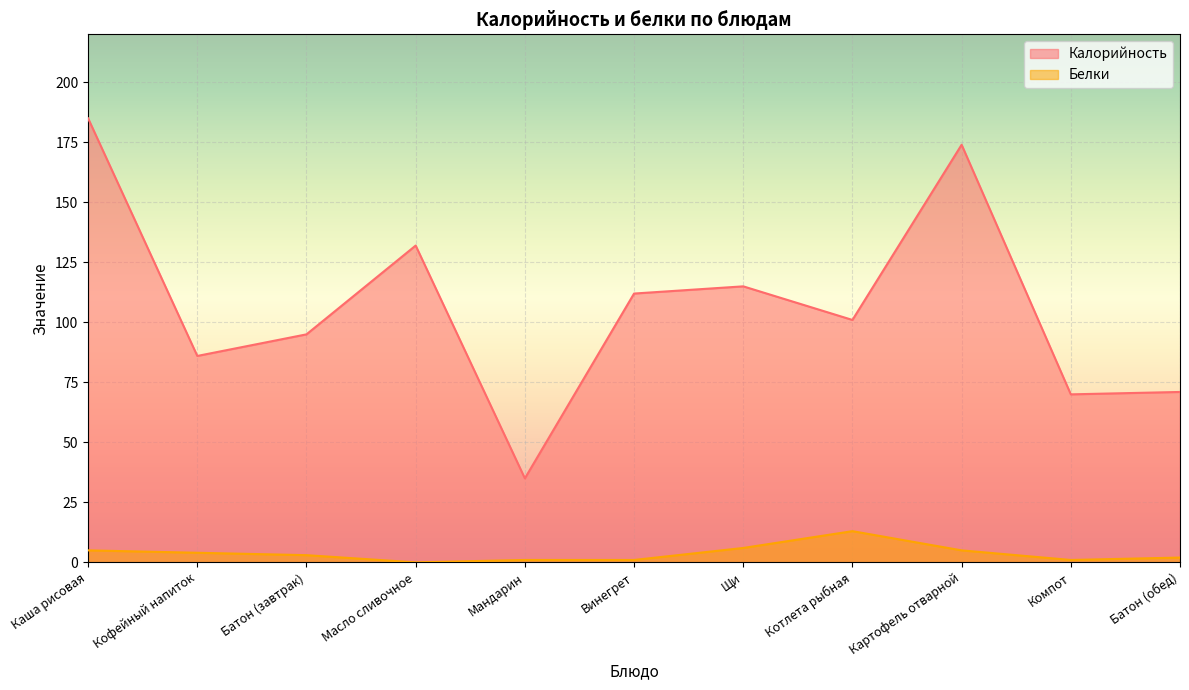

Is the value of Белки at Винегрет greater than the value of Калорийность at Кофейный напиток?

No